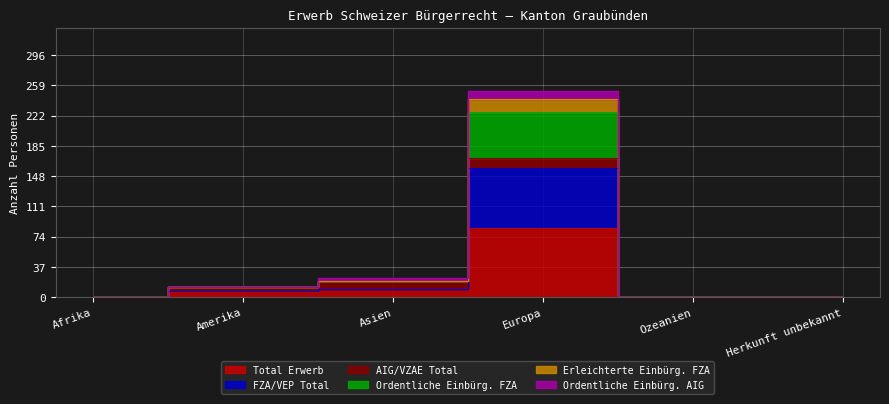

At how many categories does at least one series exceed 200?

1